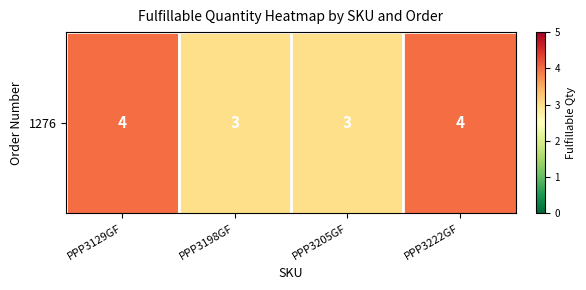

The chart shows a value of 4 at PPP3222GF. True or false?

True